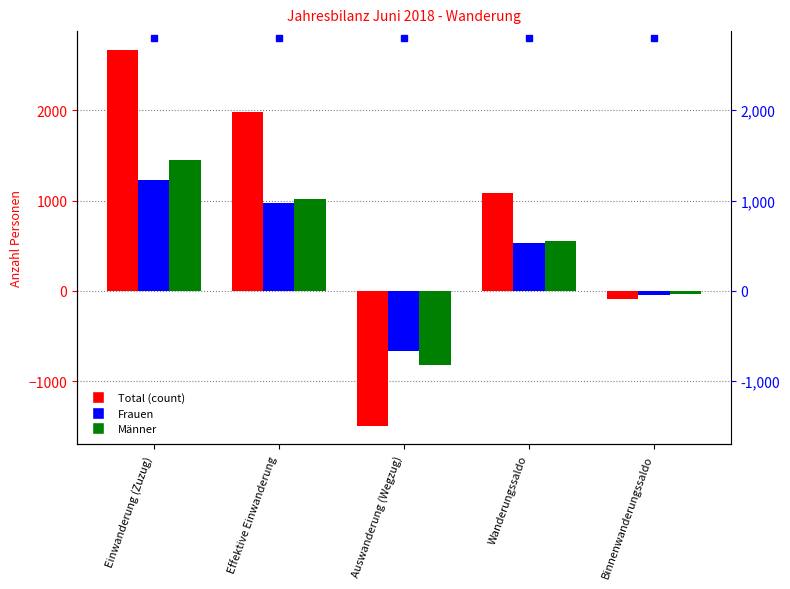

Reading left to right, extract all data points from this chart.

Total: 2669	1984	-1491	1086	-90
Frauen: 1224	968	-670	535	-50
Männer: 1445	1016	-821	551	-40